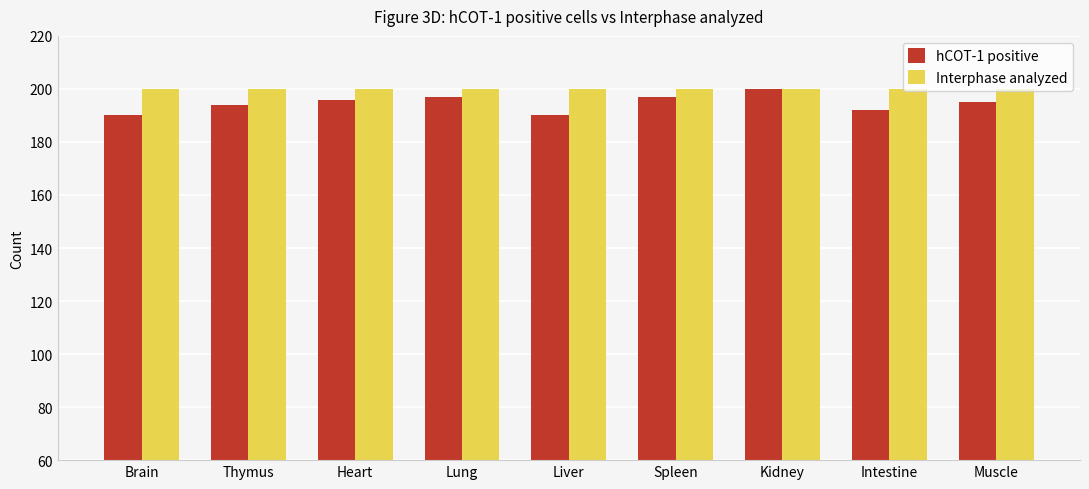

Rank the series by their average value, from lowest to highest.

hCOT-1 positive, Interphase analyzed